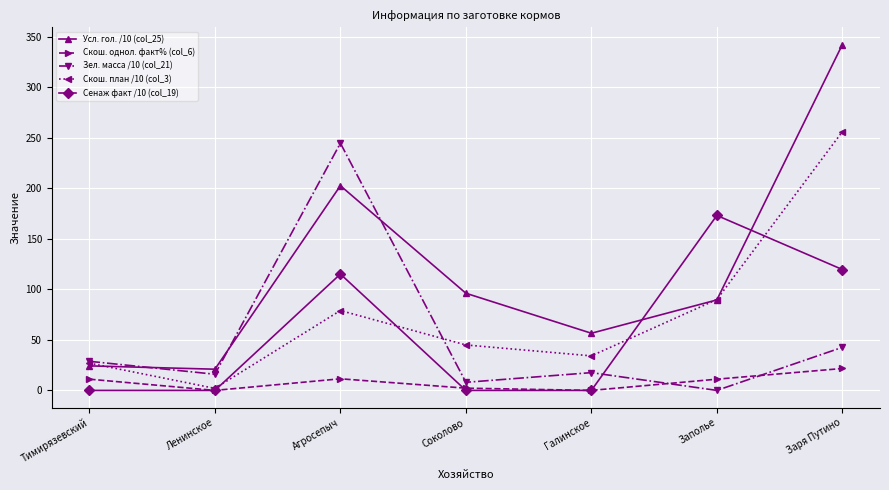

What are all the series names shown in the legend?

Усл. гол. /10 (col_25), Скош. однол. факт% (col_6), Зел. масса /10 (col_21), Скош. план /10 (col_3), Сенаж факт /10 (col_19)